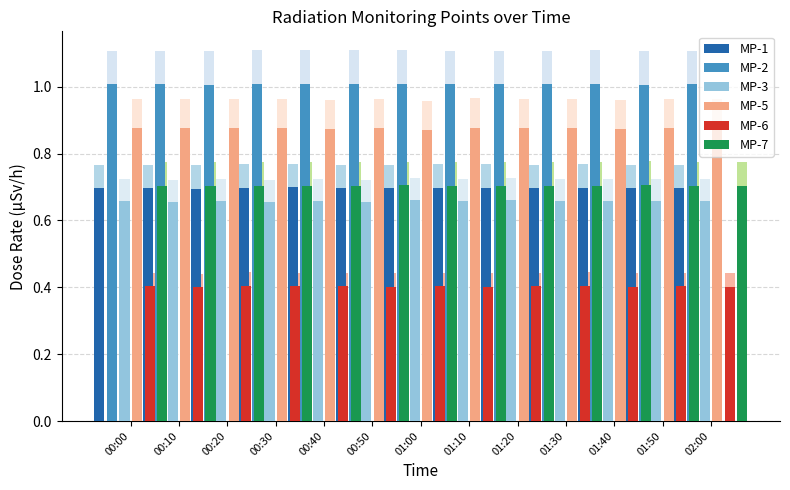

How many MP-1 values are between 0 and 1?

13